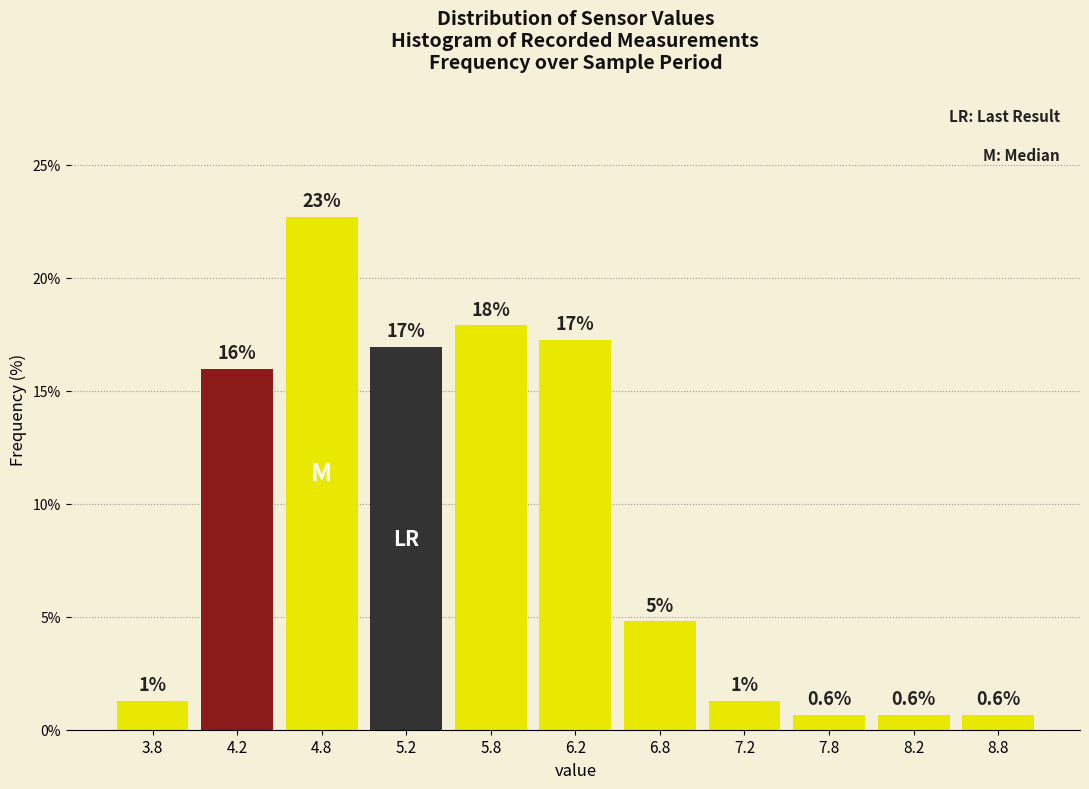

Which range on the x-axis has the tallest bar?

4.5 to 5.0